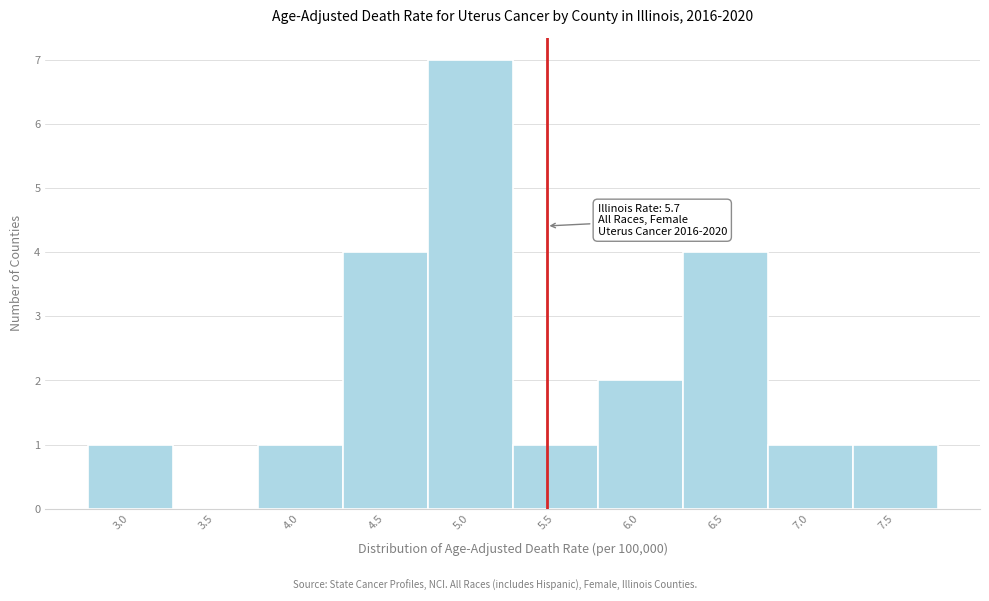

Reading right to left, list all the values displayed in this chart.

7.5=1	7.0=1	6.5=4	6.0=2	5.5=1	5.0=7	4.5=4	4.0=1	3.5=0	3.0=1